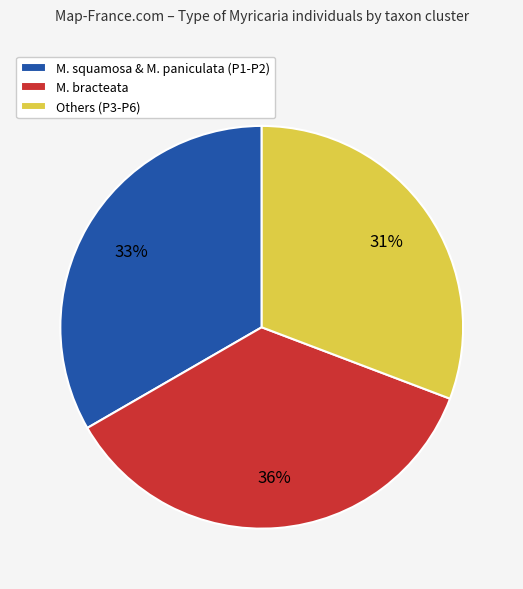

Between Others (P3-P6) and M. squamosa & M. paniculata (P1-P2), which is larger?

M. squamosa & M. paniculata (P1-P2)